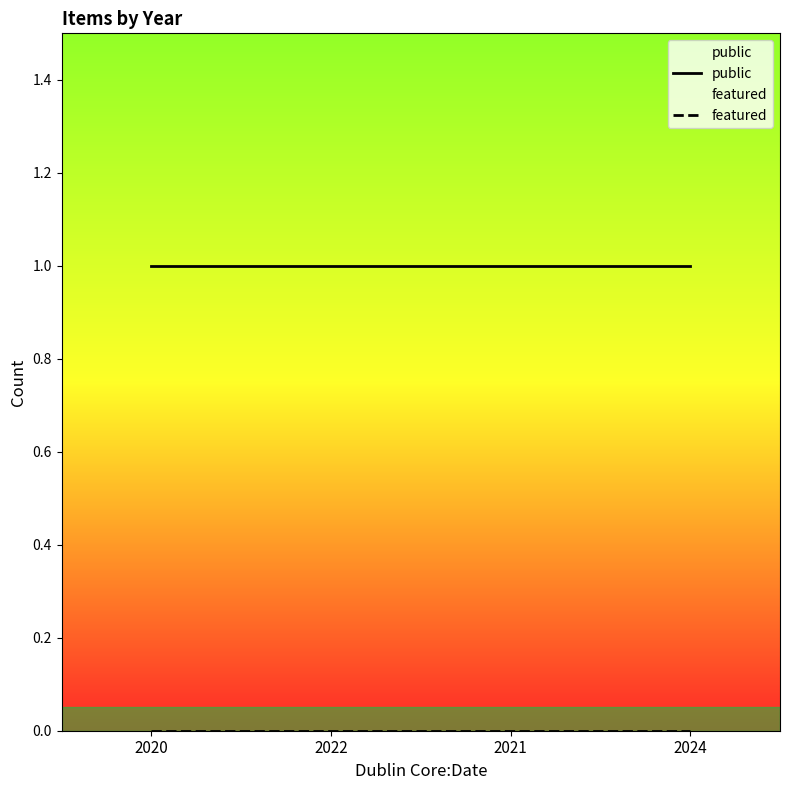

Between 2022 and 2021, which series saw the biggest shift?

public